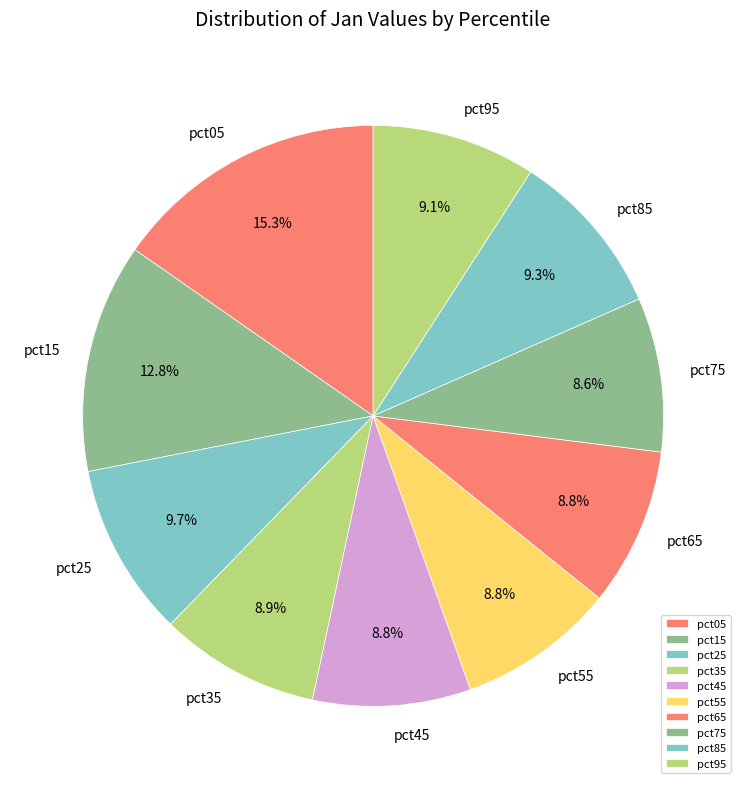

Which has a higher value, pct35 or pct05?

pct05